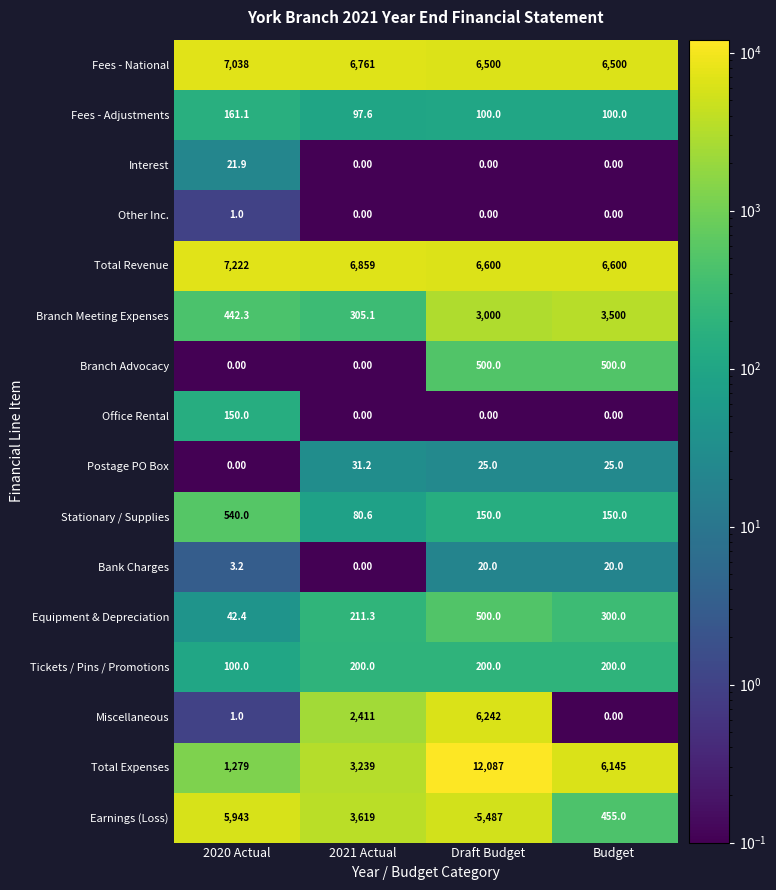

Is the value of Other Inc. at Draft Budget greater than the value of Branch Meeting Expenses at Budget?

No